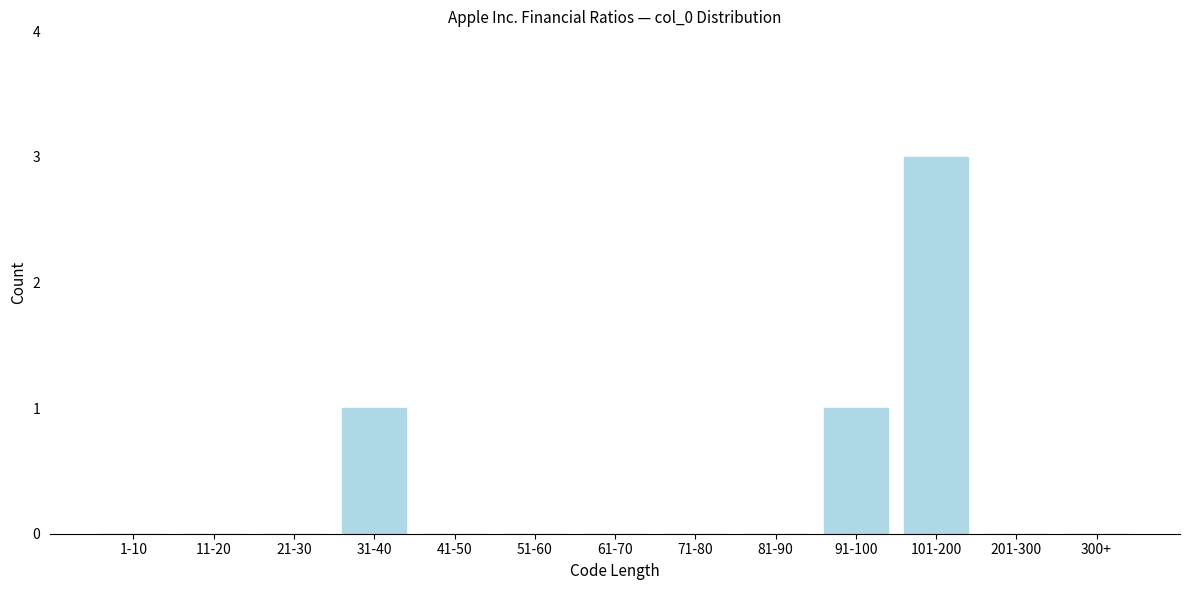

Reading left to right, transcribe all the data shown in this chart.

1-10=0	11-20=0	21-30=0	31-40=1	41-50=0	51-60=0	61-70=0	71-80=0	81-90=0	91-100=1	101-200=3	201-300=0	300+=0